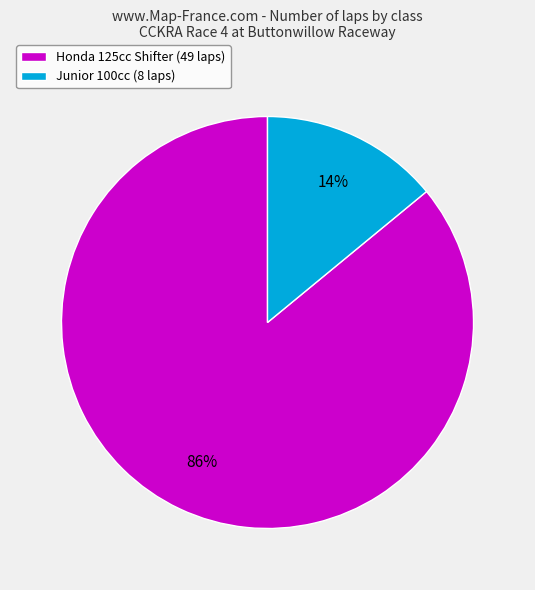

Combined, do Honda 125cc Shifter (49 laps) and Junior 100cc (8 laps) account for over 50%?

Yes